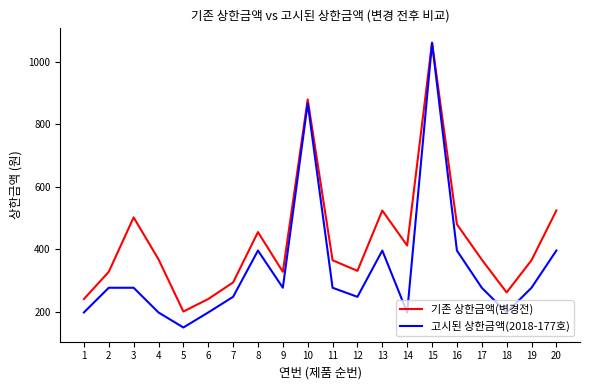

Rank the series by their average value, from lowest to highest.

고시된 상한금액(2018-177호), 기존 상한금액(변경전)